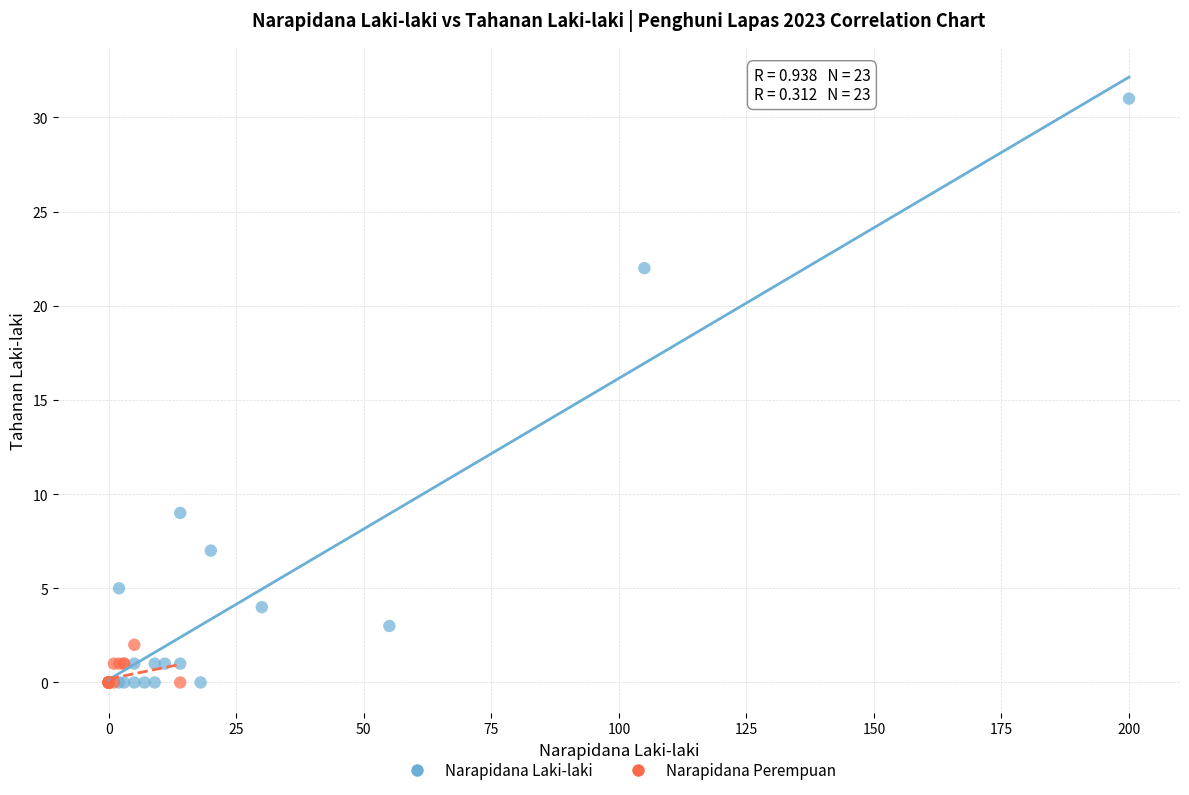

Which series has the widest spread of Y values?

Narapidana Laki-laki